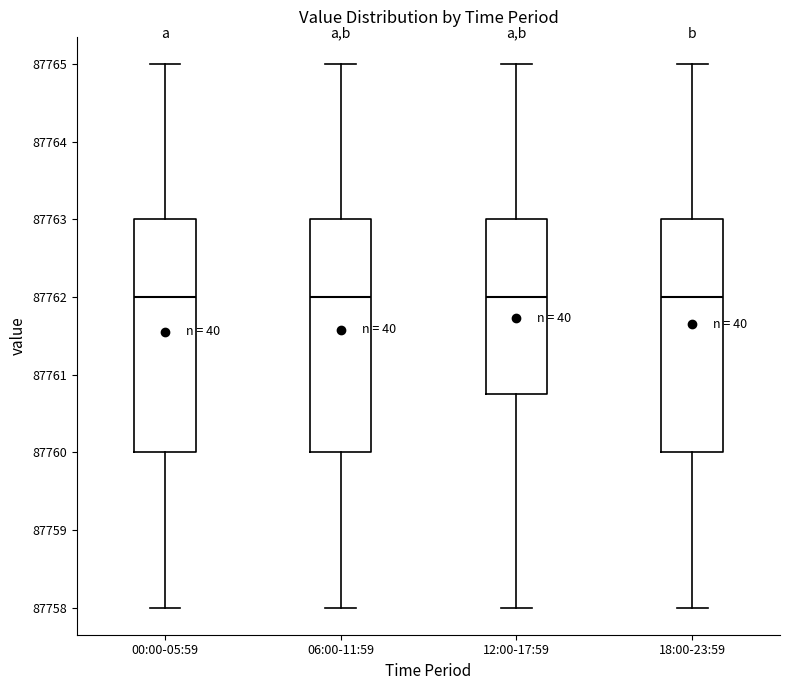

Reading left to right, transcribe this box plot: for each box, give where its median line is, the range the box spans, and where its two whiskers end, as read against the y-axis. The values are not printed on the chart, so give them approximately, as read against the axis.

00:00-05:59: median 87762.0, box 87760.0 to 87763.0, whiskers 87758.0 to 87765.0
06:00-11:59: median 87762.0, box 87760.0 to 87763.0, whiskers 87758.0 to 87765.0
12:00-17:59: median 87762.0, box 87760.8 to 87763.0, whiskers 87758.0 to 87765.0
18:00-23:59: median 87762.0, box 87760.0 to 87763.0, whiskers 87758.0 to 87765.0